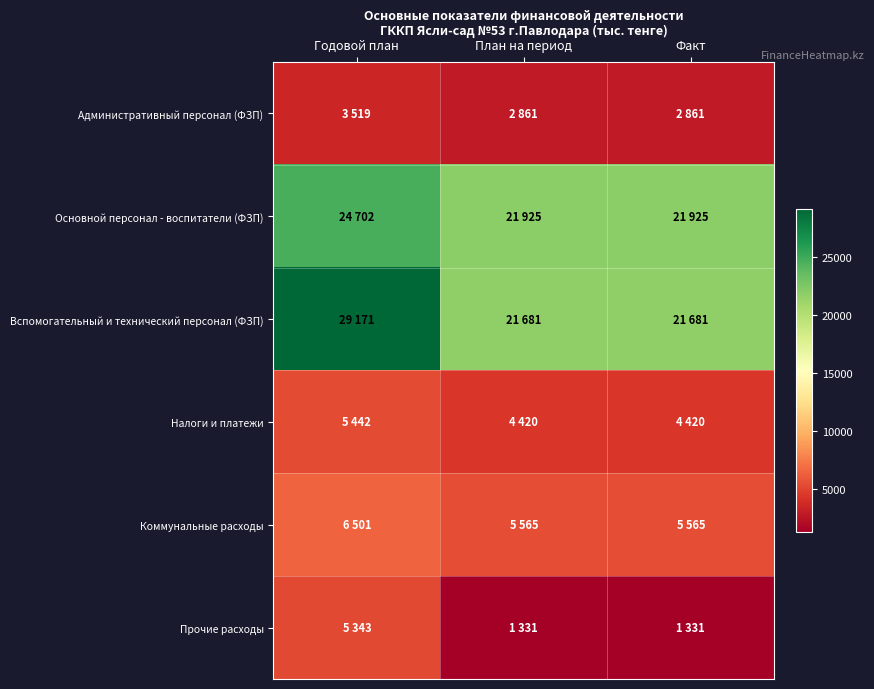

Which series has the widest spread of values?

Вспомогательный и технический персонал (ФЗП)